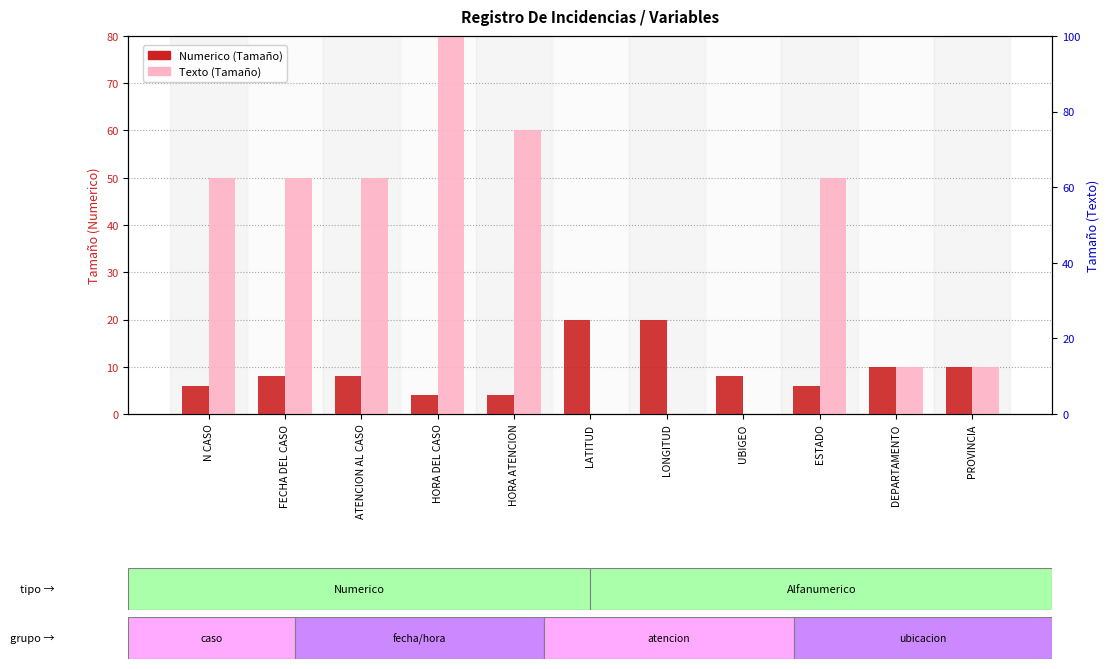

Reading left to right, what are all the values shown in this chart?

Numerico: 6	8	8	4	4	20	20	8	6	10	10
Texto: 50	50	50	100	60	0	0	0	50	10	10